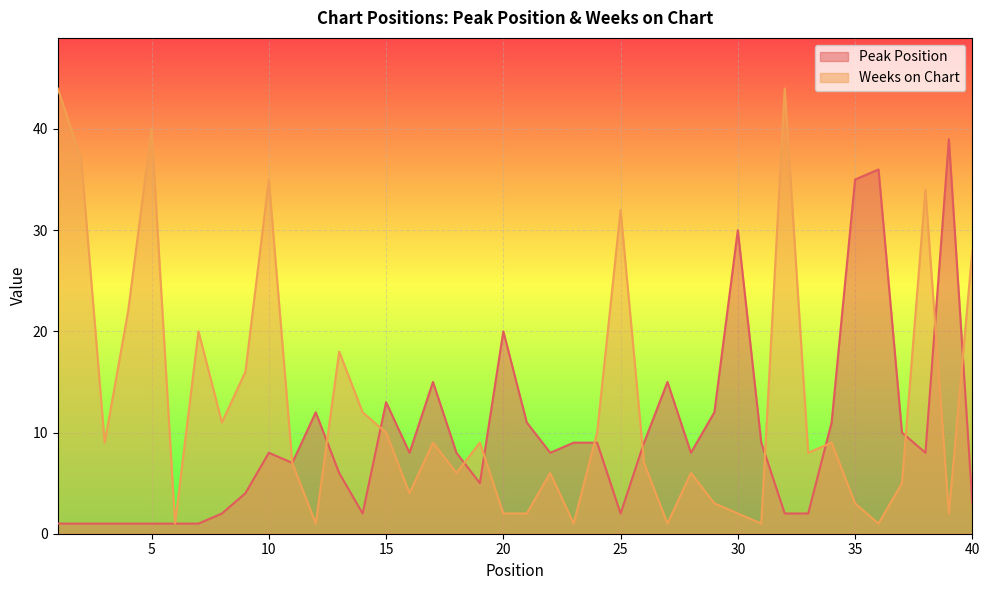

Where is Peak Position nearest to the value 20?

20